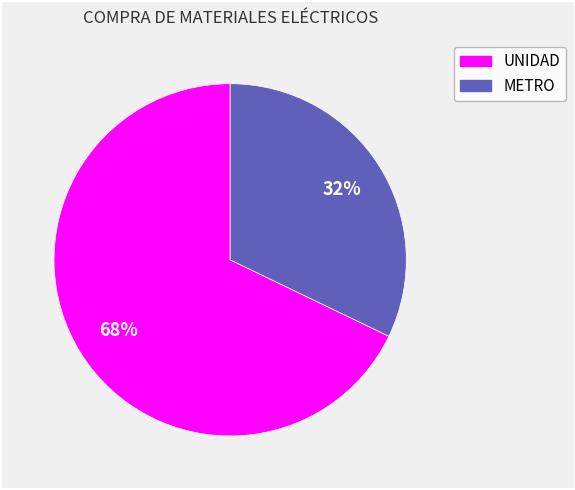

Is there any slice that represents more than half of the pie?

Yes